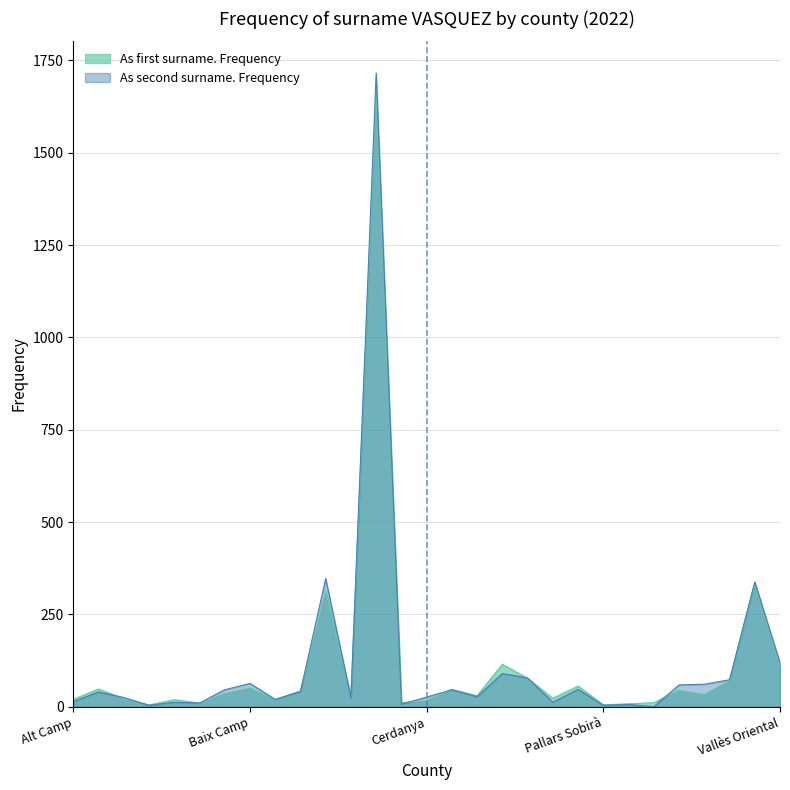

What is the value of the As second surname. Frequency point at the 17th from the left?

27